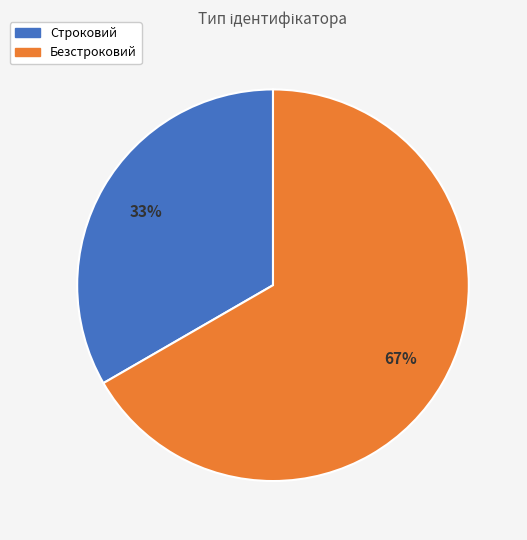

Does any single category account for the majority?

Yes